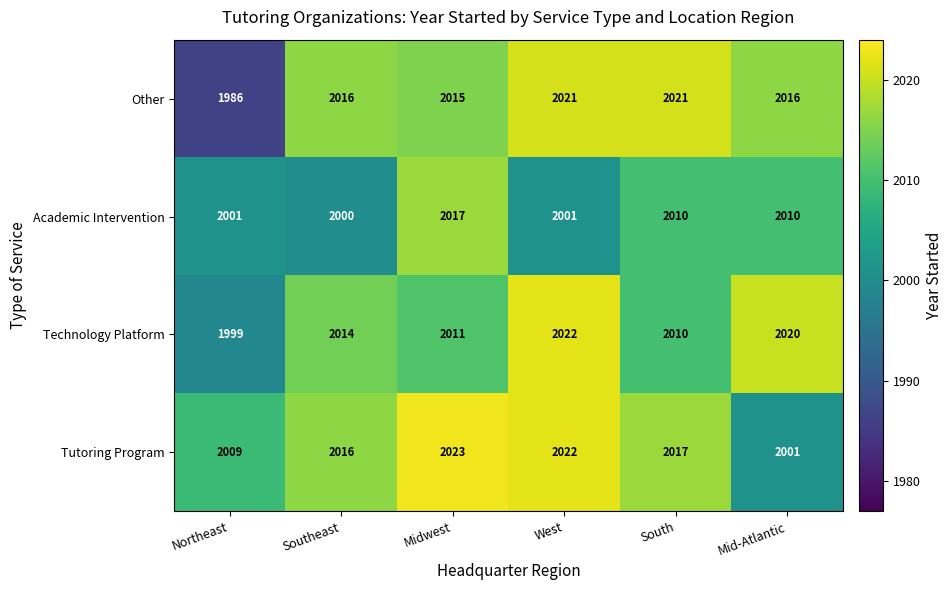

List the series in order of their peak value, highest first.

Tutoring Program, Technology Platform, Other, Academic Intervention